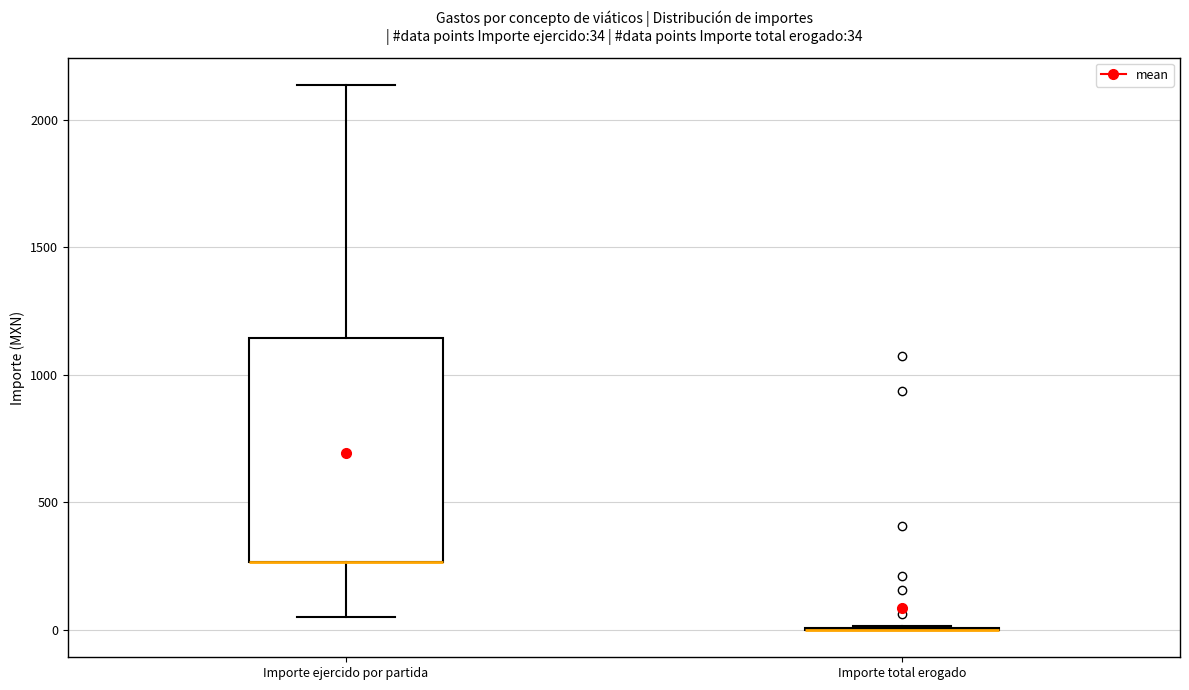

Which box is the tallest, from its lower edge to its upper edge?

Importe ejercido por partida